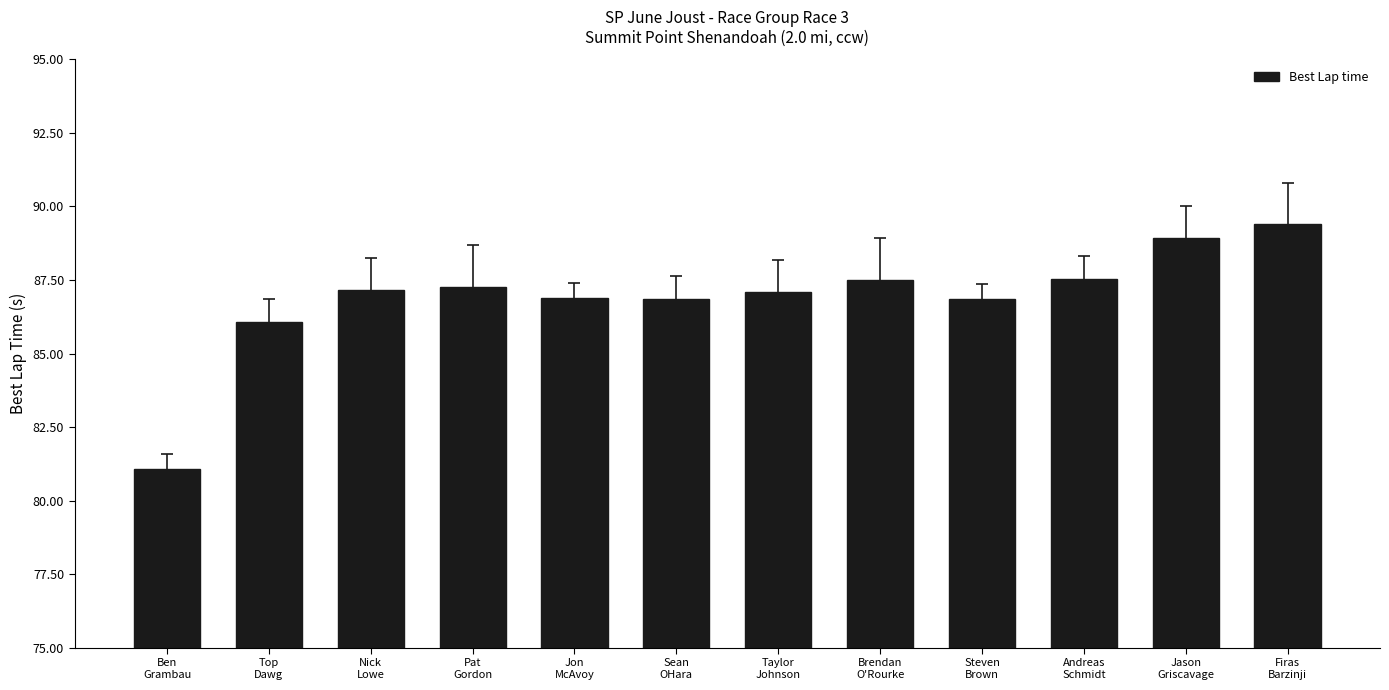

What position from the right is Steven
Brown?

4